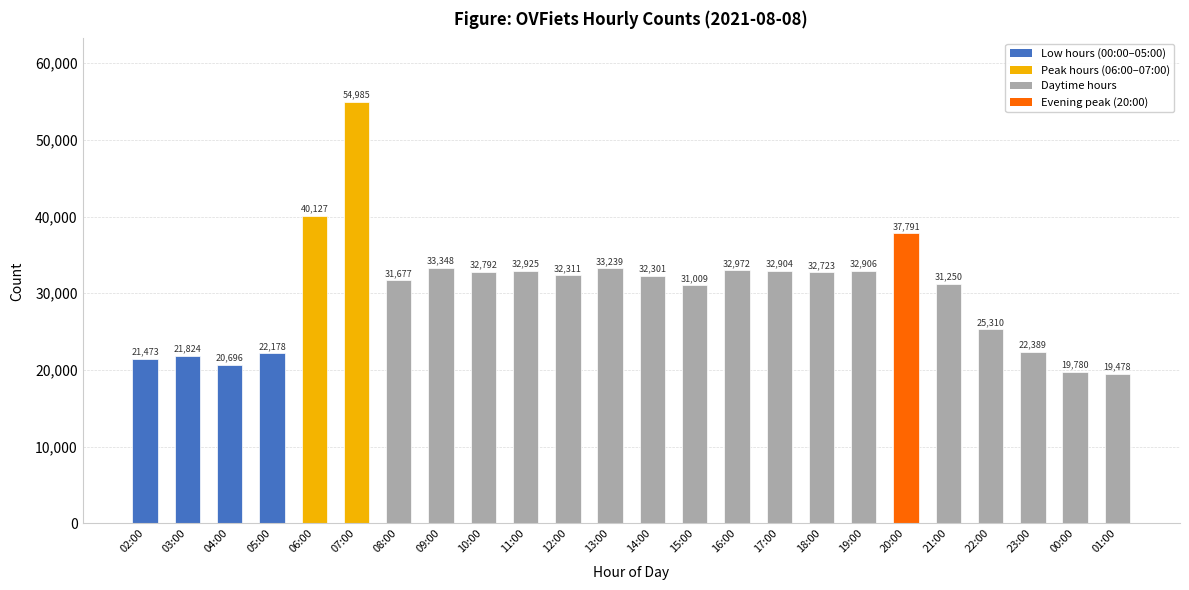

What is the greatest value displayed?

54985